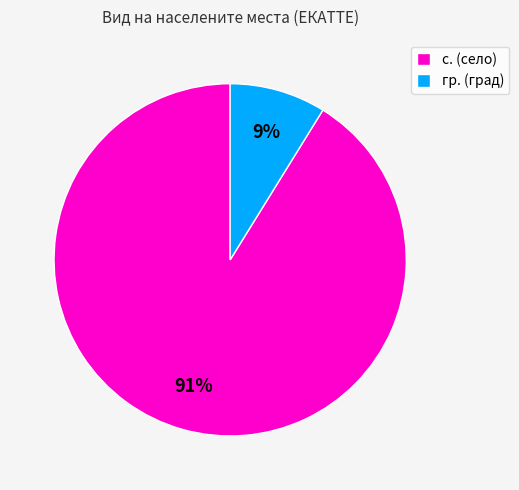

Approximately how many times larger is the value at гр. compared to с.?

0.1